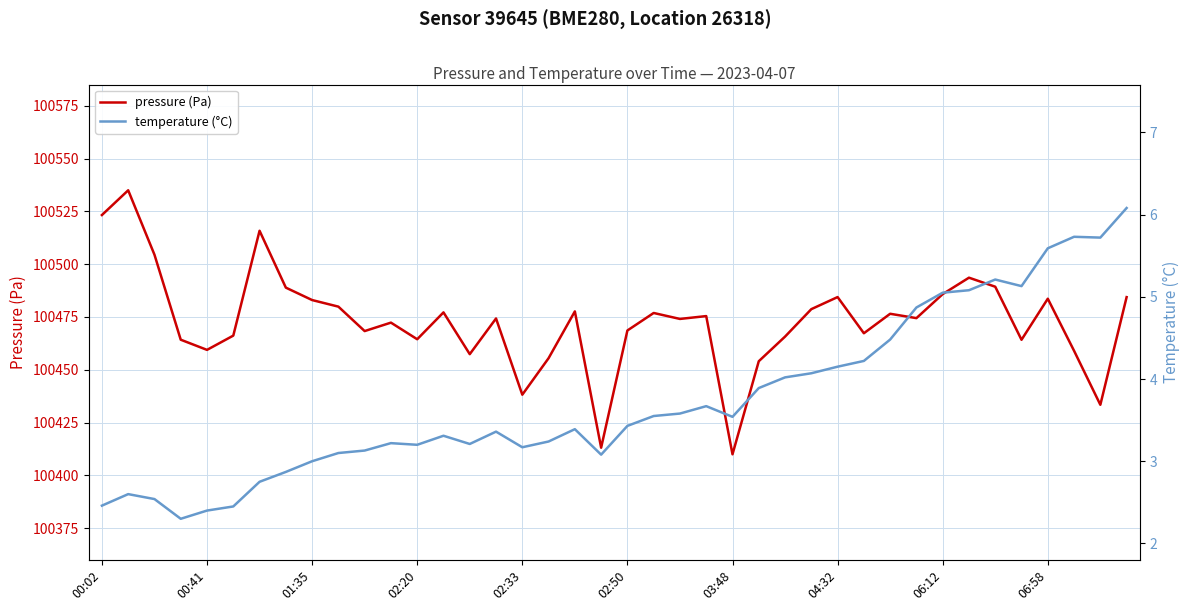

At which category does pressure (Pa) reach its first local valley?

00:41